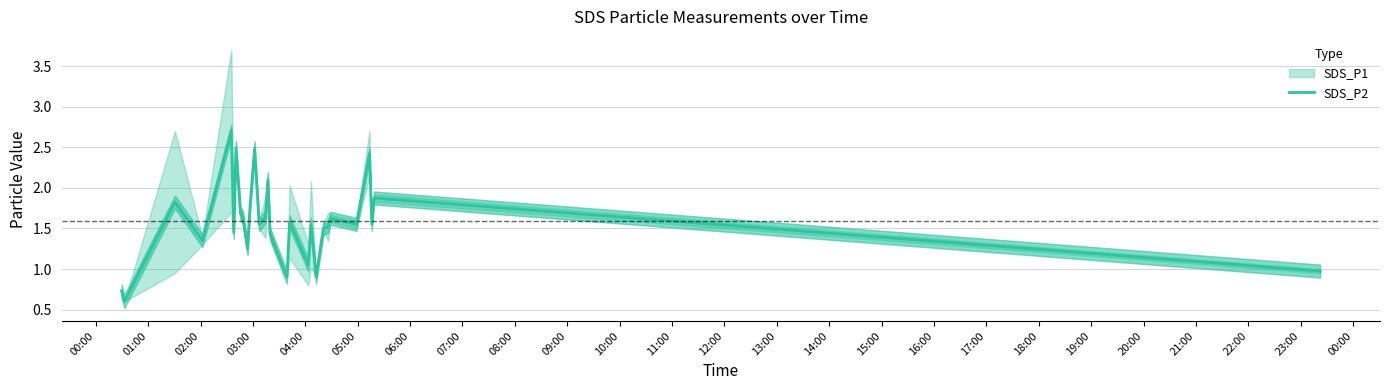

What is the greatest value displayed?

2.7